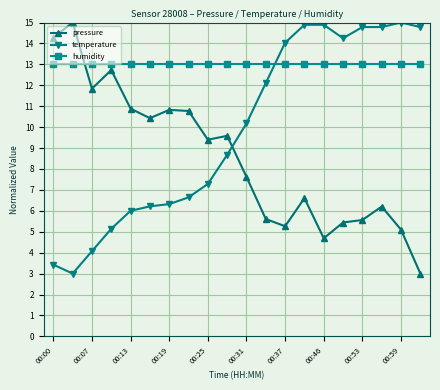

What is the lowest value of the humidity series?

13.0